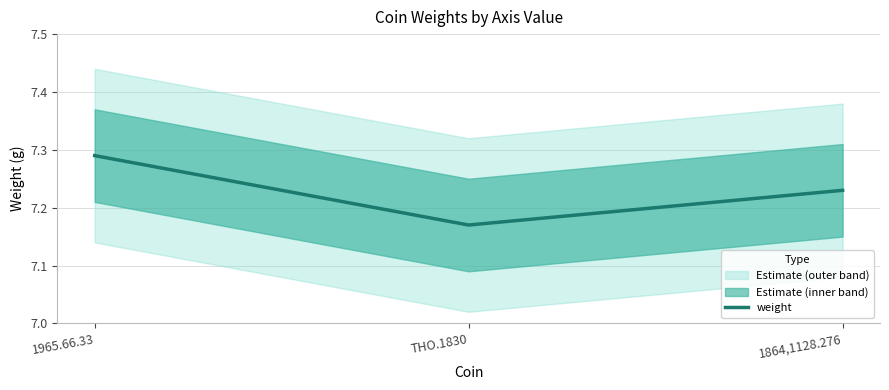

Approximately how many times larger is the value at 1864,1128.276 compared to 1965.66.33?

1.0